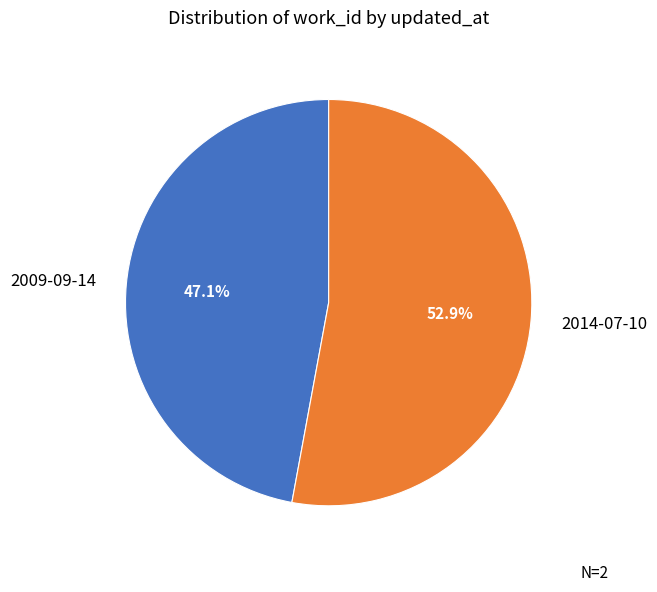

Which slice represents more than half of the pie?

2014-07-10